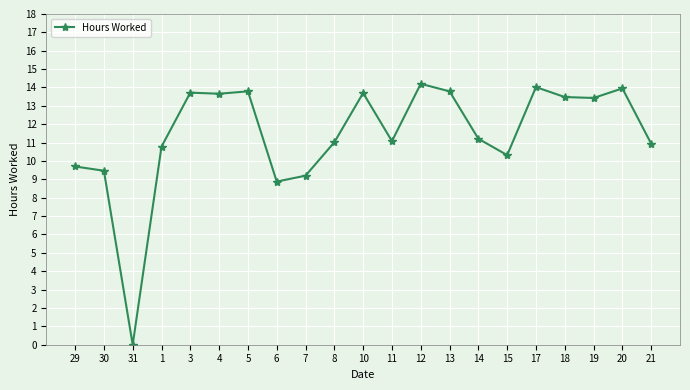

What is the label of the 17th point from the left?

17